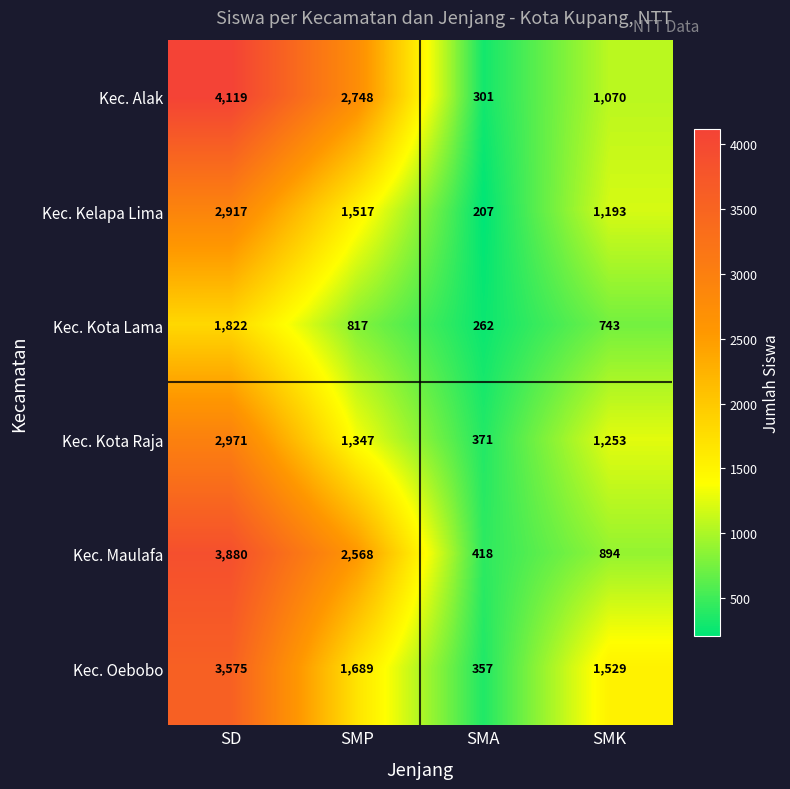

Which series has the largest range (max minus min)?

Kec. Alak